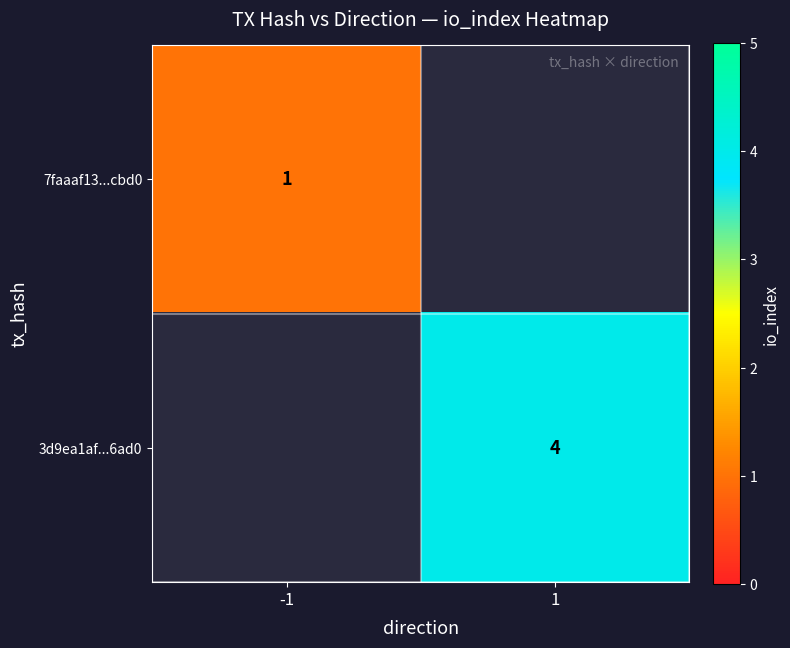

The 7faaaf13...cbd0 series shows 0.3 at -1. True or false?

False